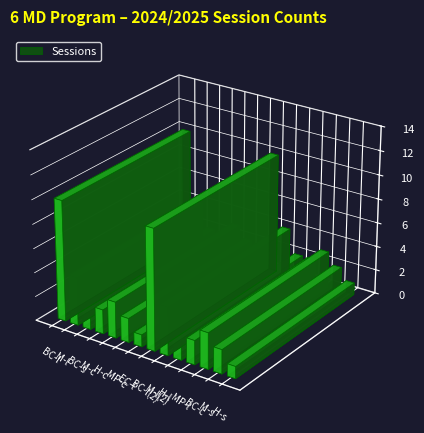

Reading left to right, extract all data points from this chart.

BC-l=10	M-l=4	BC-s=2	M-c=2	H-c=3	MP-c=2	EC-l=1	BC-l(2)=10	M-l(2)=4	H-l=2	MP-l=2	BC-c=3	M-s=2	H-s=1